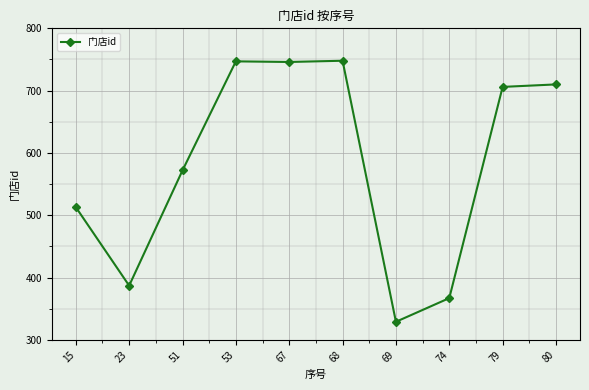

Which has a higher value, 15 or 79?

79